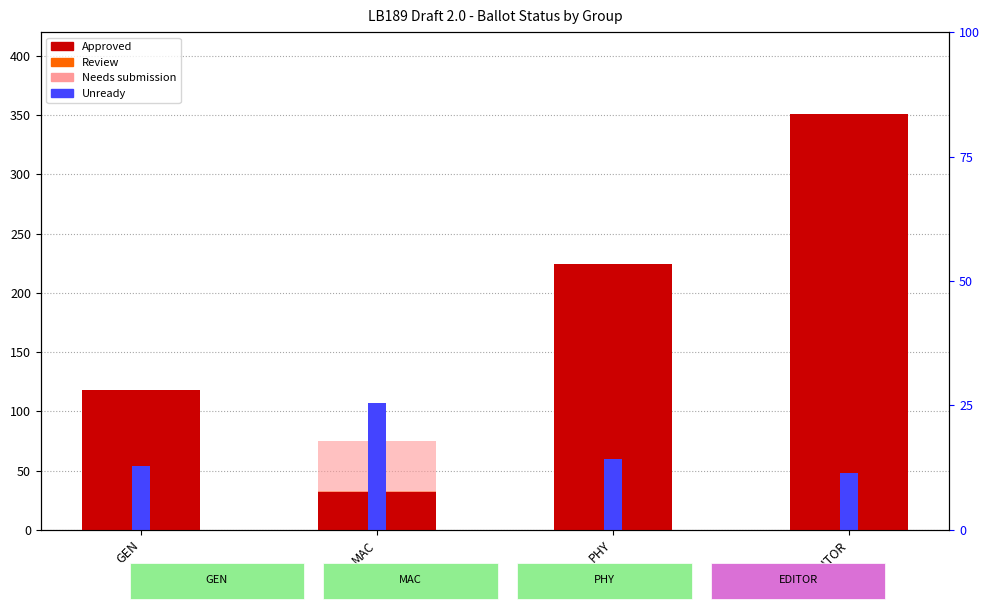

Between PHY and EDITOR, which is larger?

EDITOR